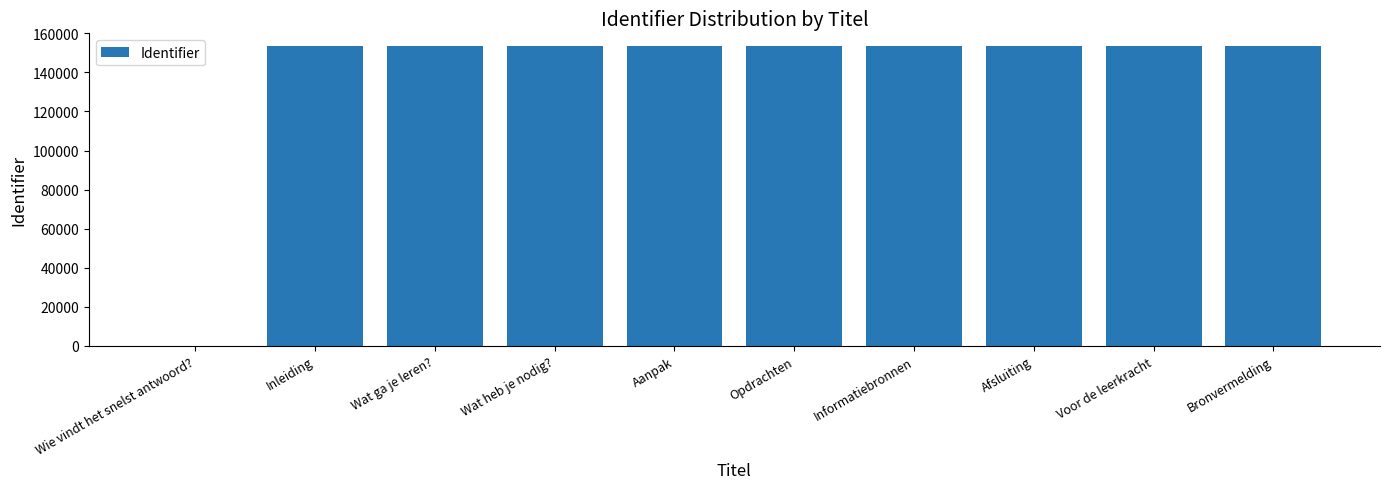

Which has a higher value, Wie vindt het snelst antwoord? or Opdrachten?

Opdrachten